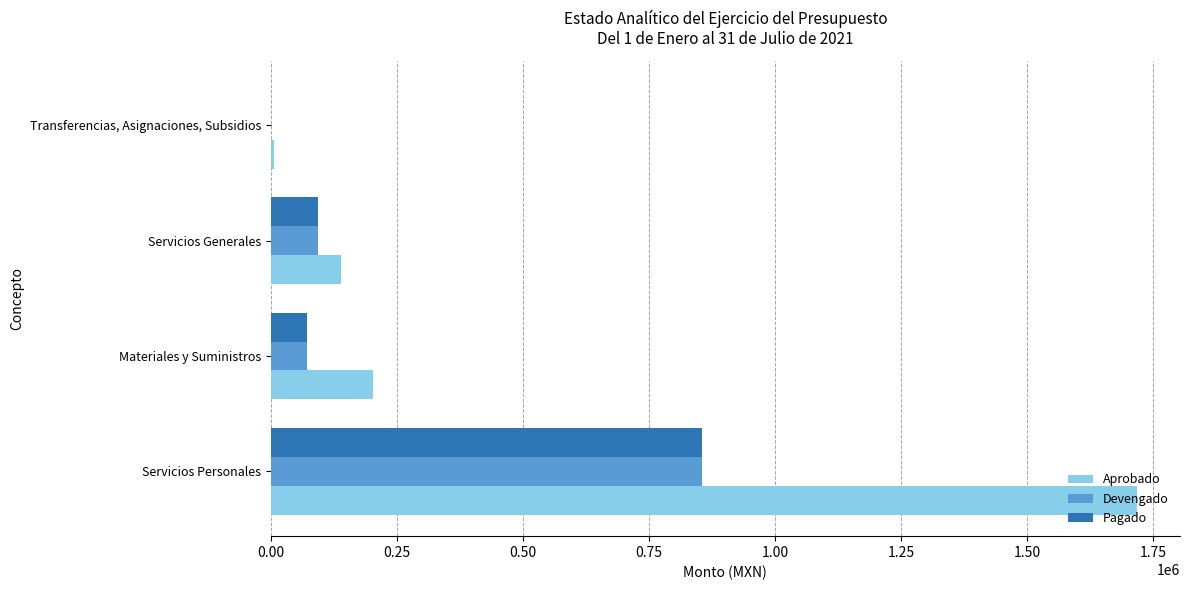

Is the value of Aprobado at Materiales y Suministros greater than the value of Devengado at Transferencias, Asignaciones, Subsidios?

Yes